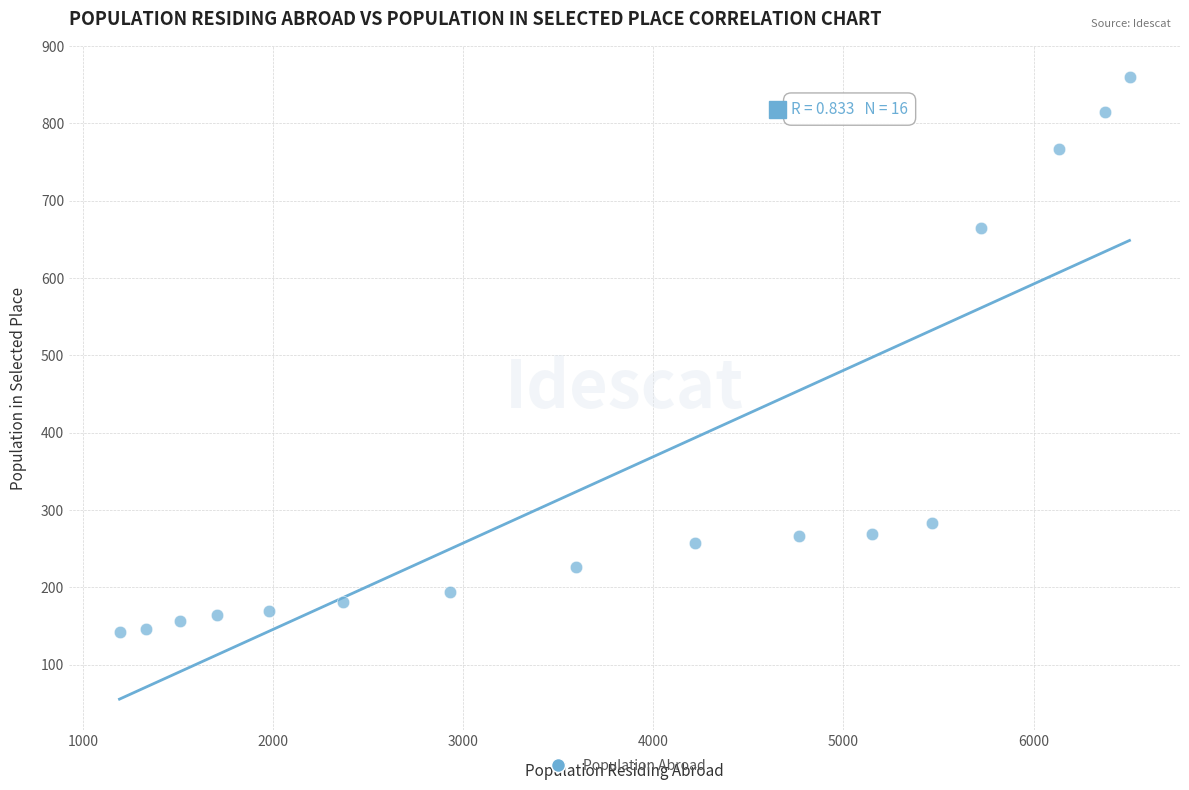

What is the range of Y values (max minus min)?

717